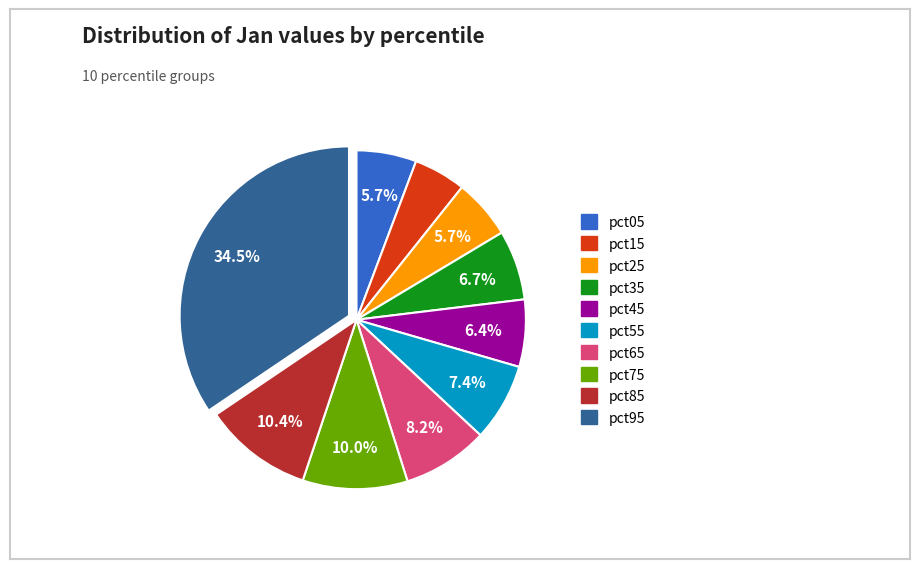

To the nearest percent, what portion does pct85 represent?

10%